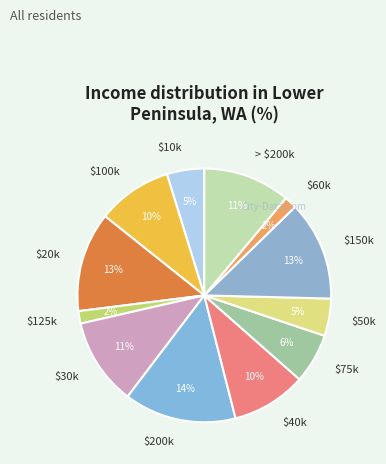

Which category has the biggest portion of the pie?

$200k